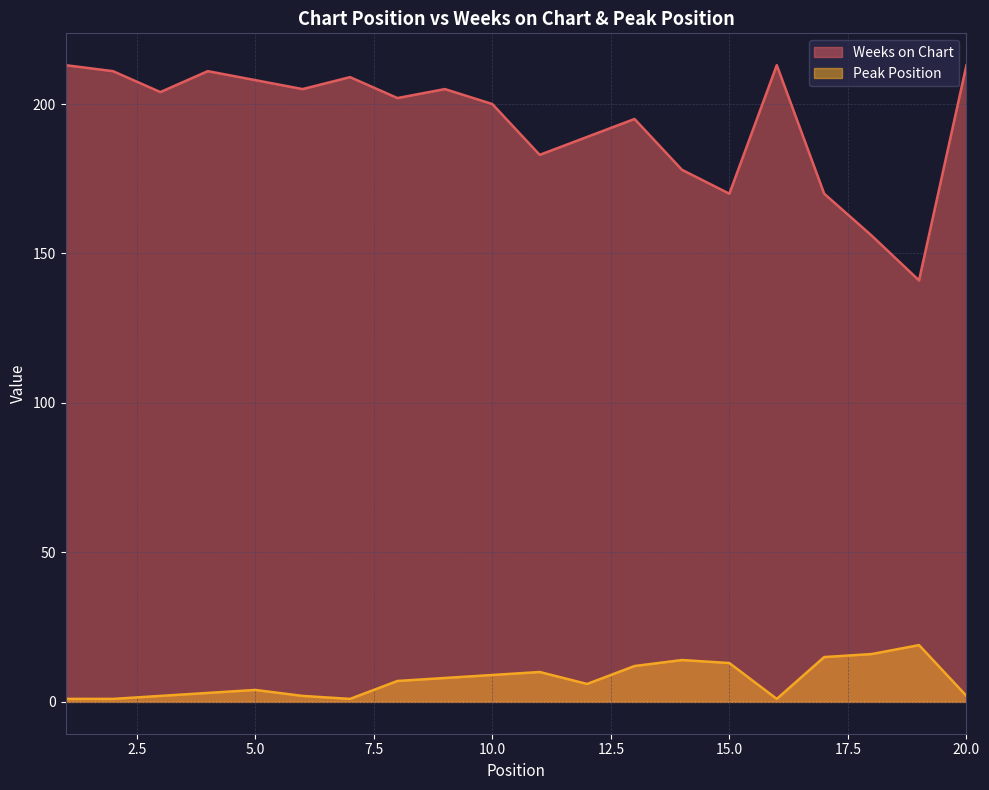

List the series in order of their peak value, highest first.

Weeks on Chart, Peak Position